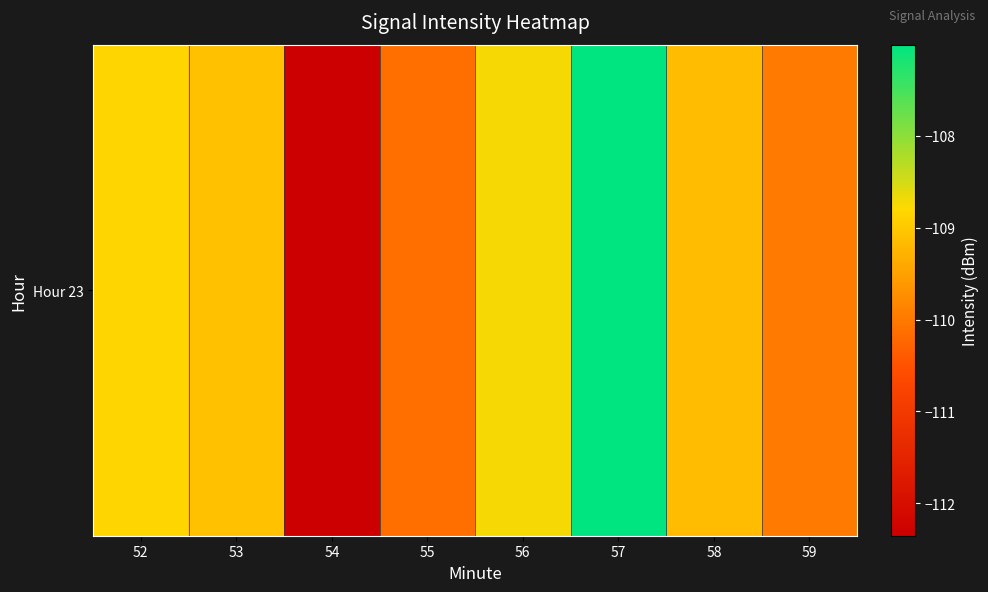

Rank the categories by value from highest to lowest.

57, 56, 52, 53, 58, 59, 55, 54